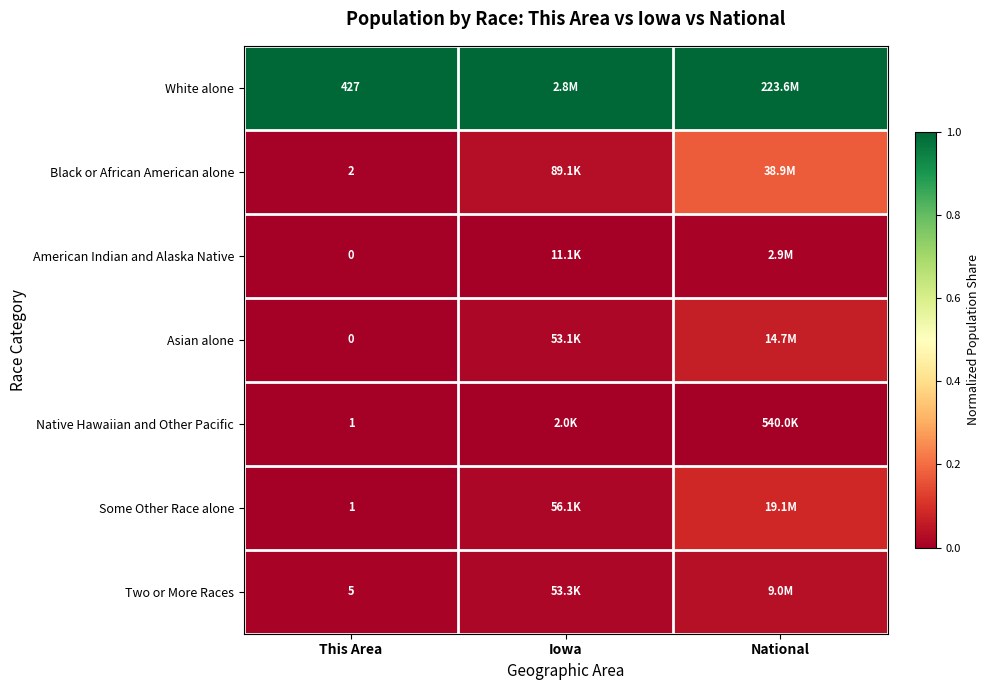

Rank the series by their maximum value, from highest to lowest.

White alone, Black or African American alone, Some Other Race alone, Asian alone, Two or More Races, American Indian and Alaska Native, Native Hawaiian and Other Pacific